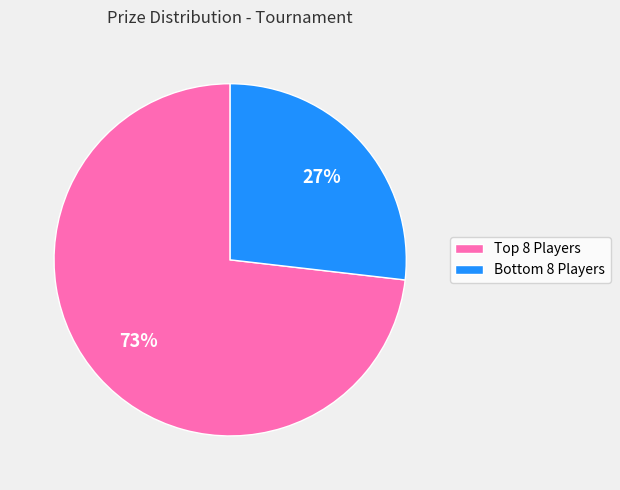

Does any single category account for the majority?

Yes